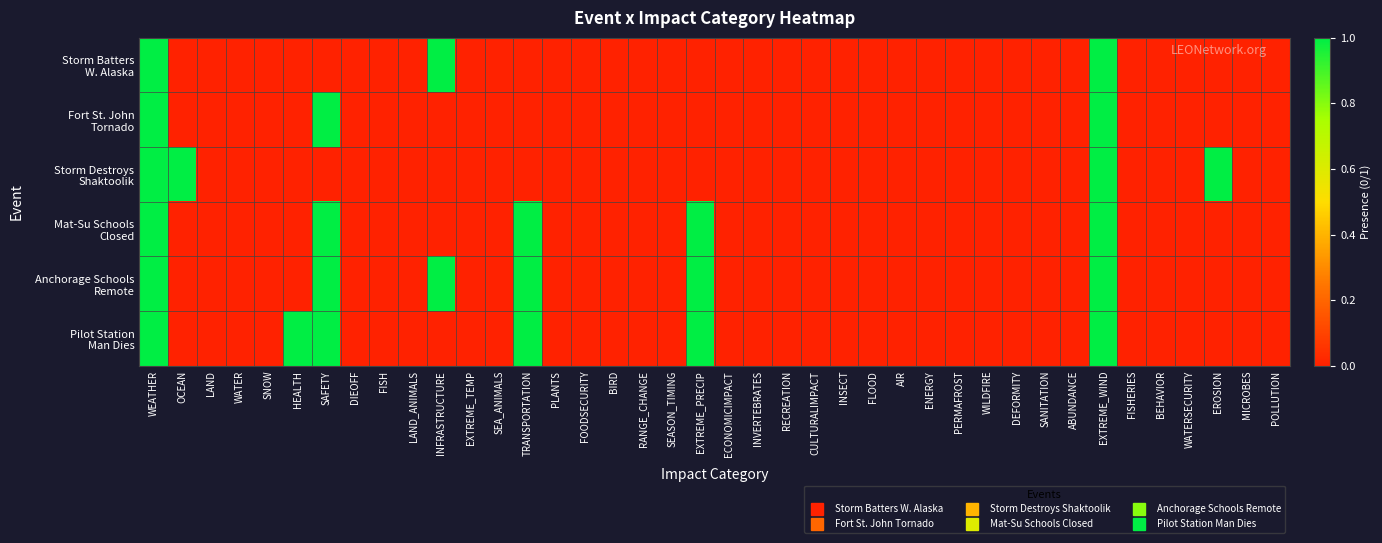

Between SNOW and SAFETY, which series saw the biggest shift?

Fort St. John Tornado